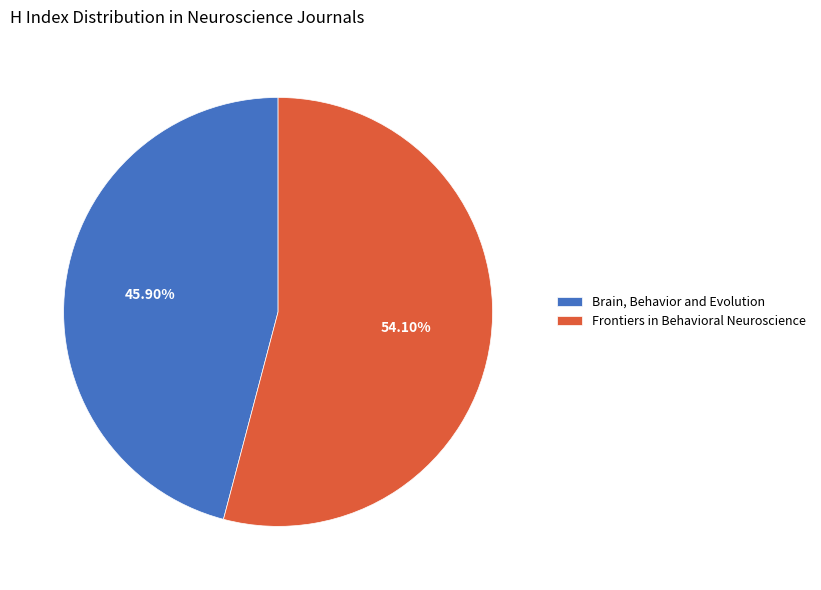

Approximately how many times larger is the value at Frontiers in Behavioral Neuroscience compared to Brain, Behavior and Evolution?

1.2